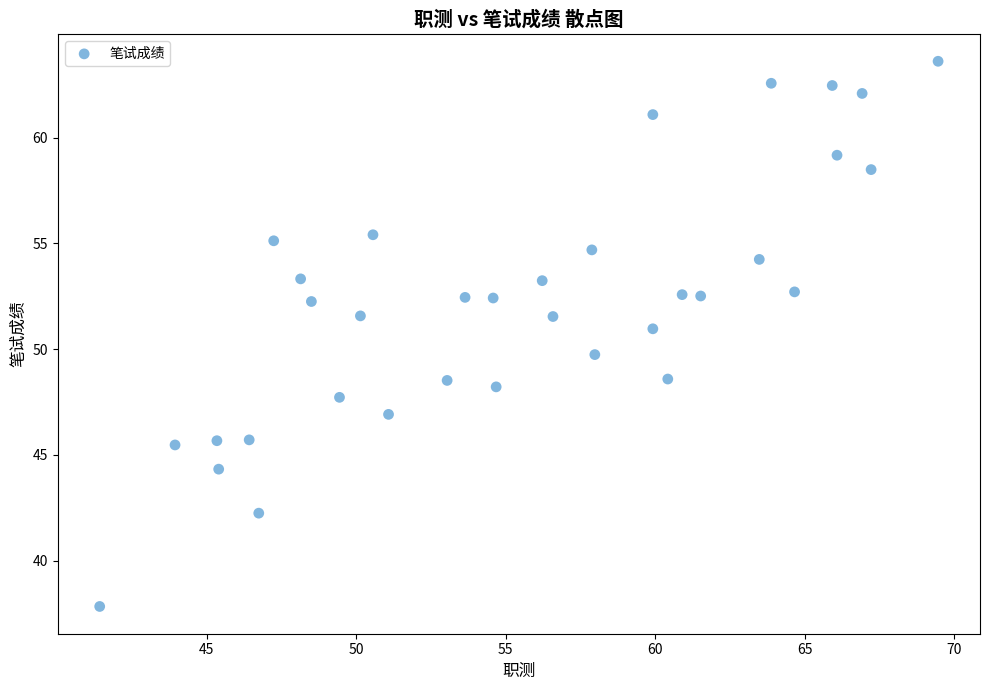

What is the range of Y values (max minus min)?

25.8